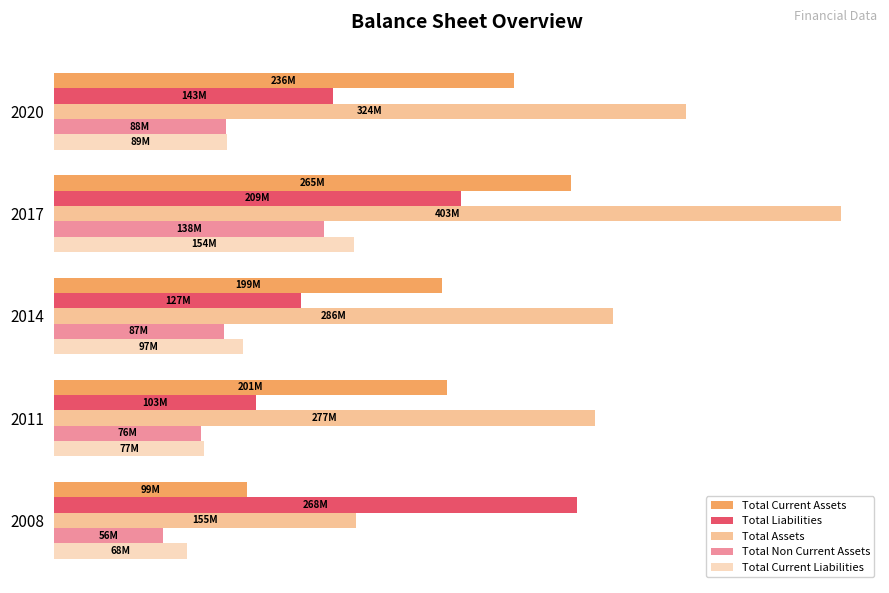

What are all the series names shown in the legend?

Total Current Assets, Total Liabilities, Total Assets, Total Non Current Assets, Total Current Liabilities